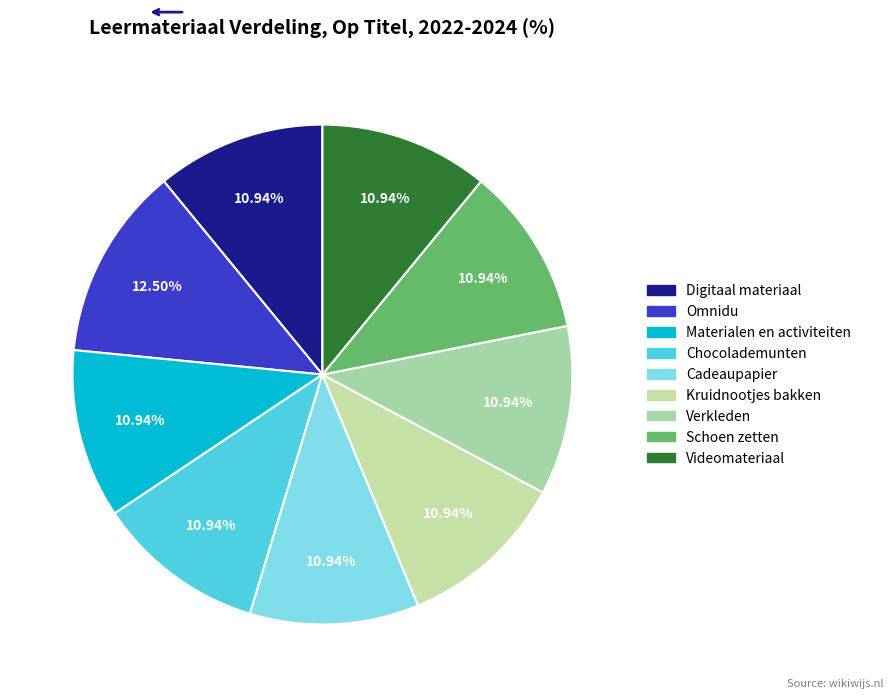

Between Cadeaupapier and Kruidnootjes bakken, which is larger?

Kruidnootjes bakken